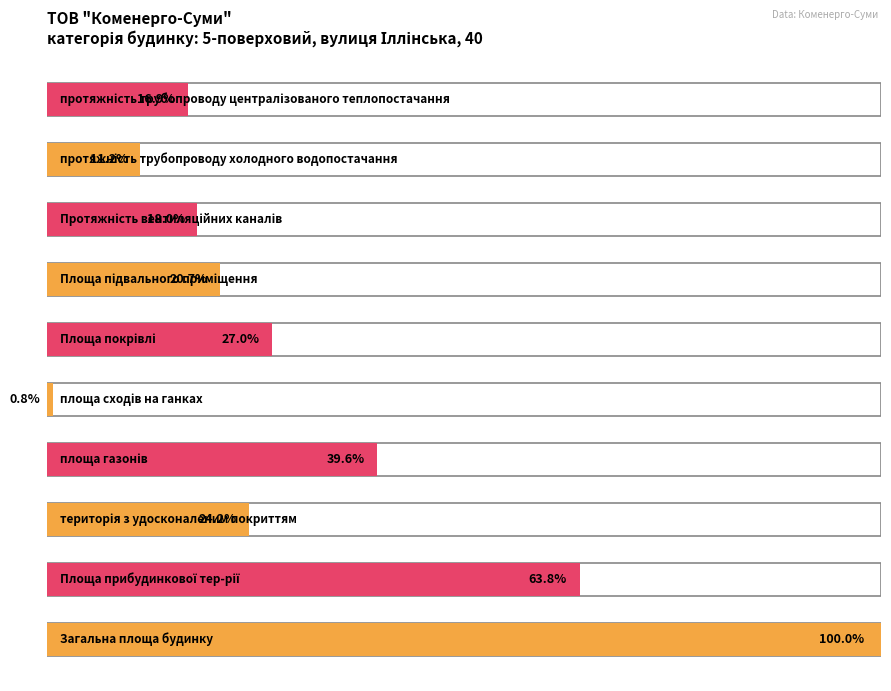

What position from the right is Площа покрівлі?

5